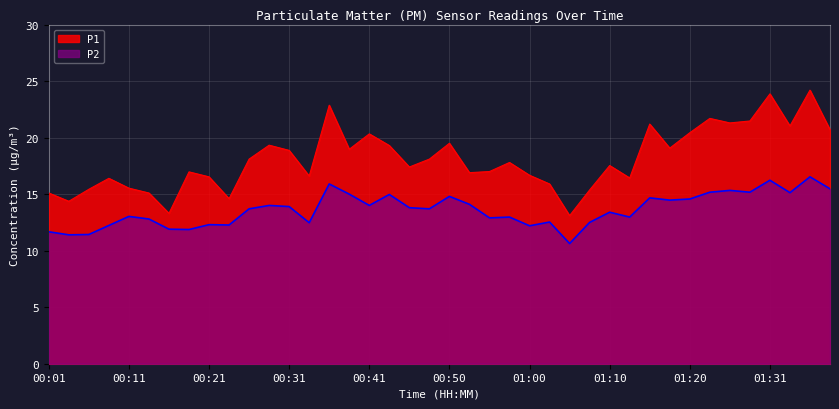

What is the highest value of the P1 series?

24.2